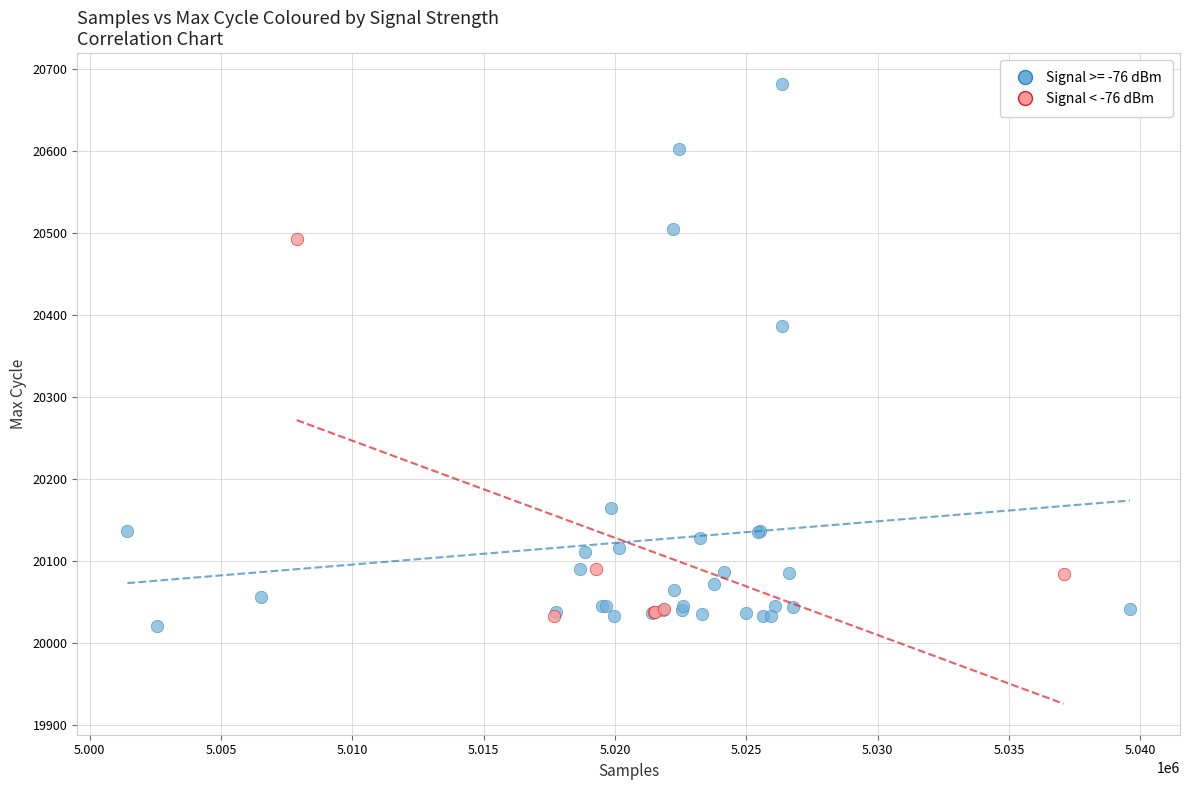

Which series has the widest spread of Y values?

Signal >= -76 dBm